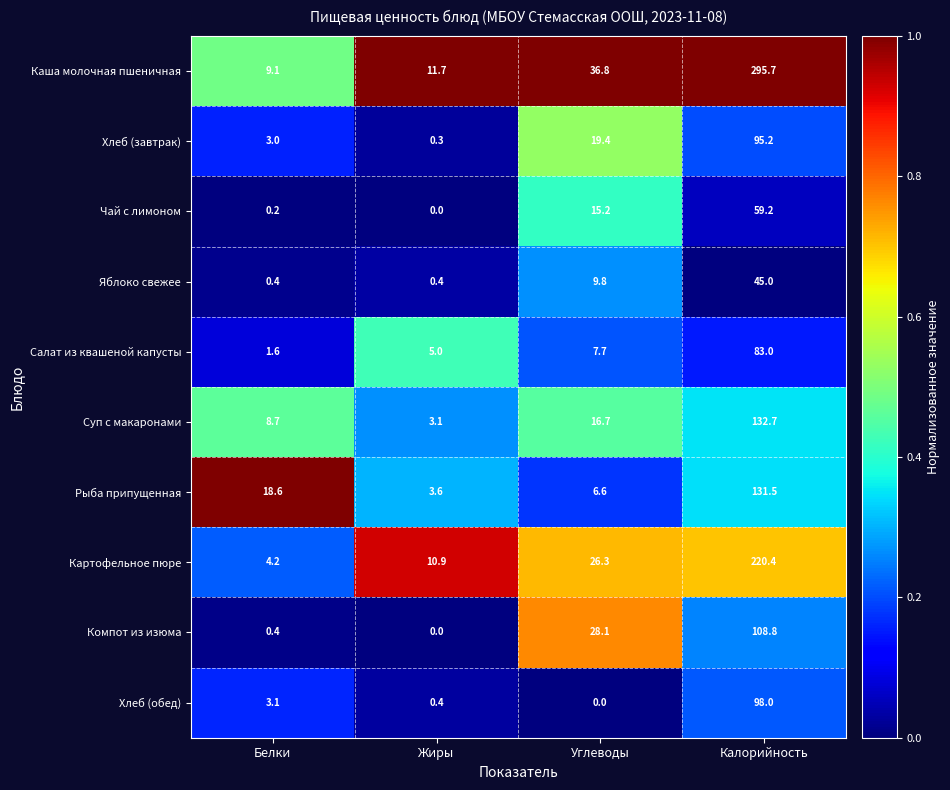

At which category is the sum across all series the highest?

Калорийность